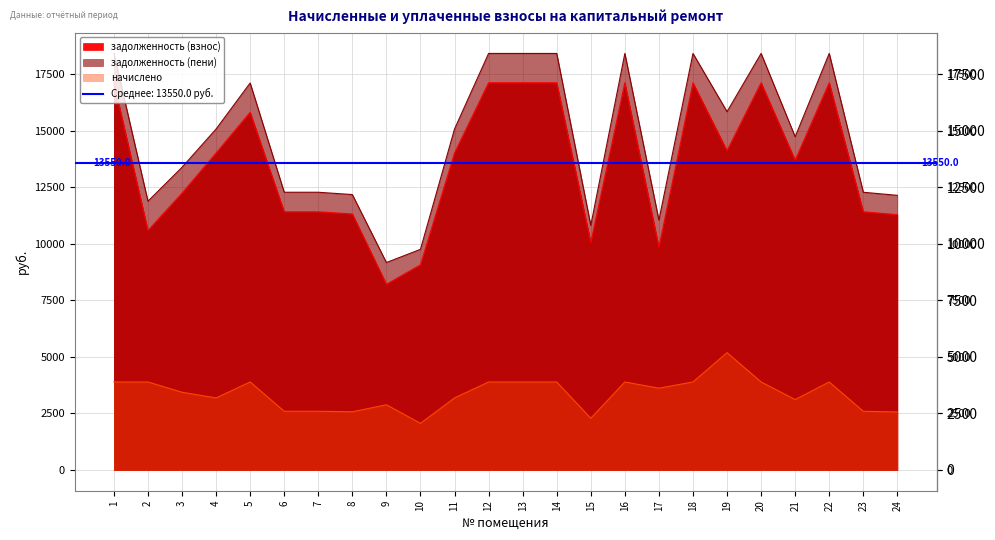

At which category does the chart reach its minimum across all series?

10